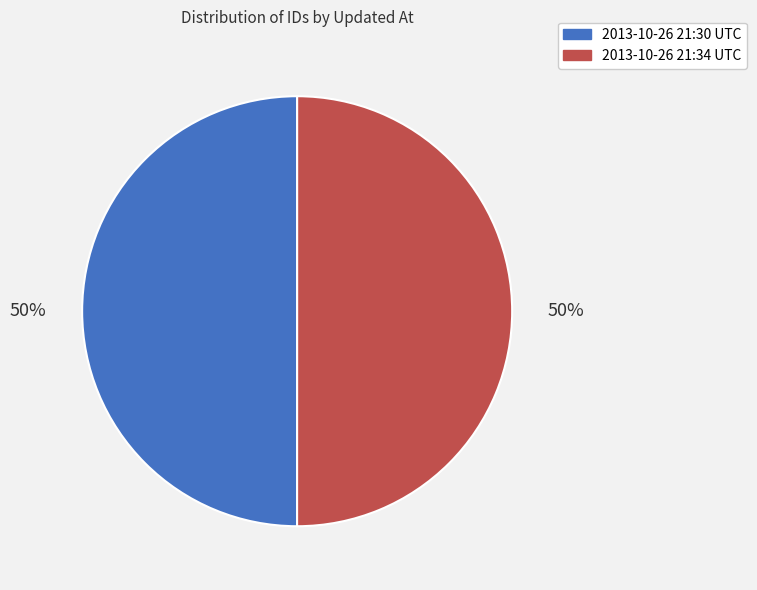

To the nearest percent, what is the average slice percentage?

50%